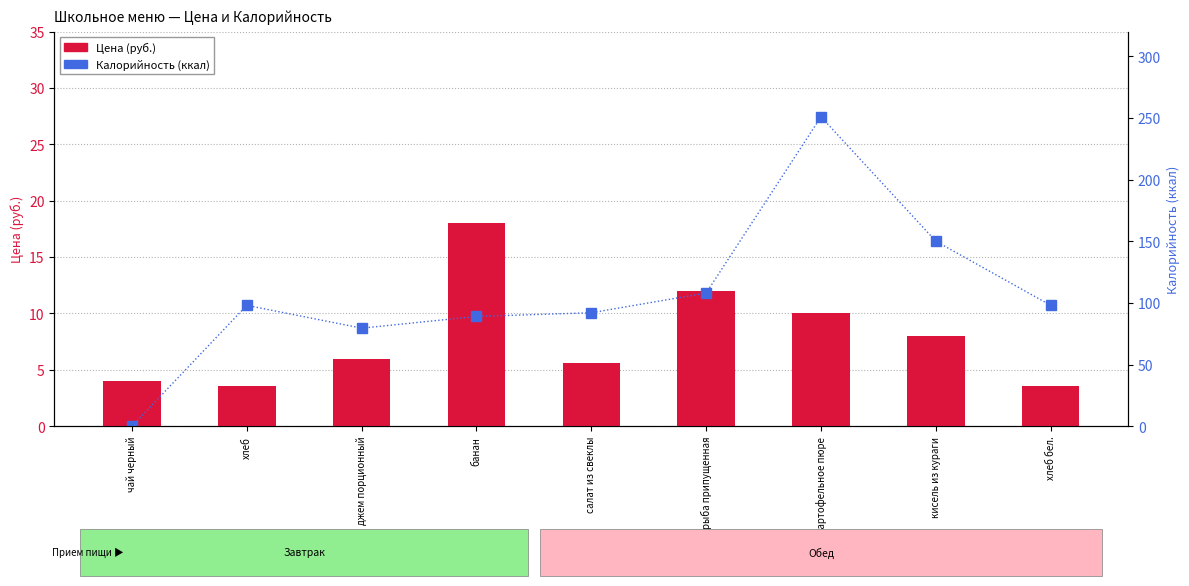

The value of Калорийность (ккал) at джем порционный is 108.7. True or false?

False